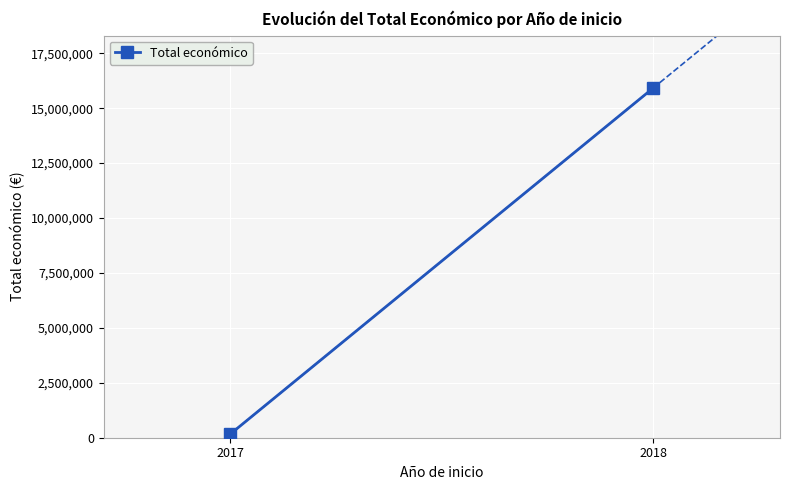

List the labels in order of value, largest first.

2018, 2017